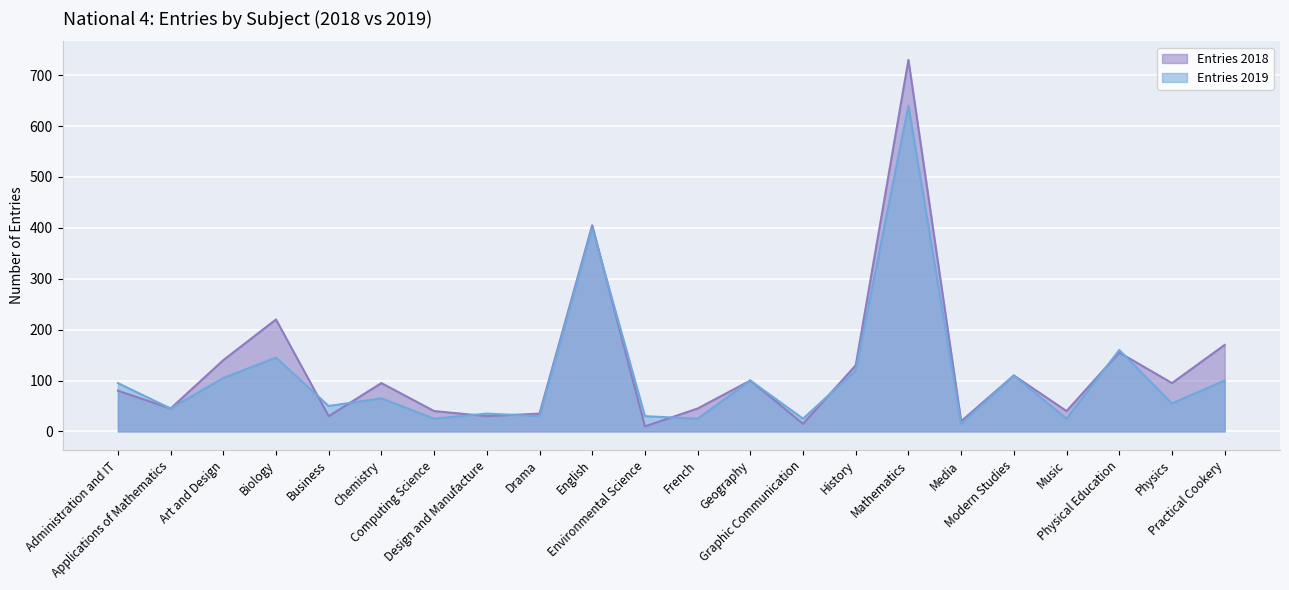

In Entries 2019, how many points are higher than both neighbors (excluding endpoints)?

8